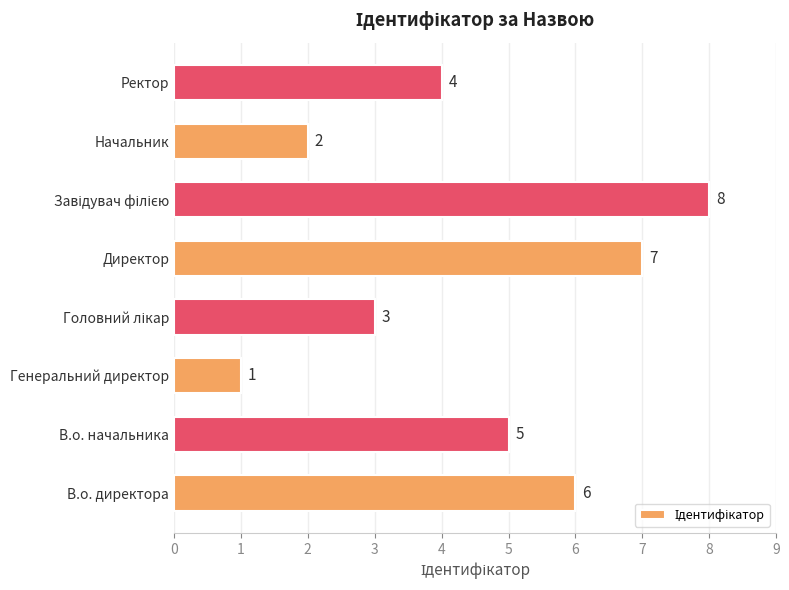

How many bars are there in total?

8